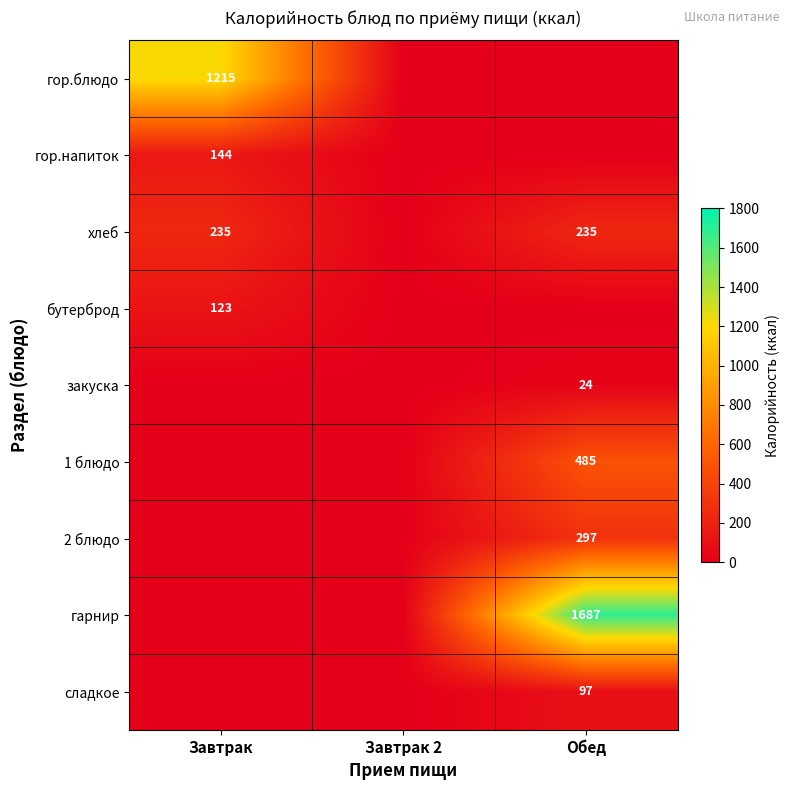

The хлеб series shows 235 at Обед. True or false?

True